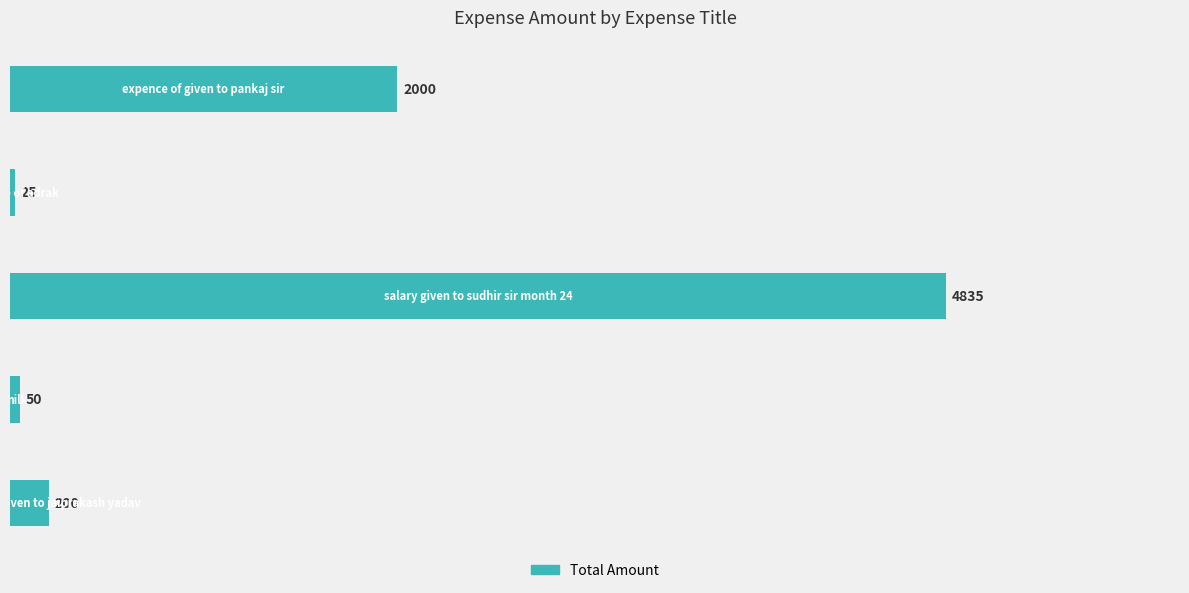

What is the value of the 1st bar from the top?

2000